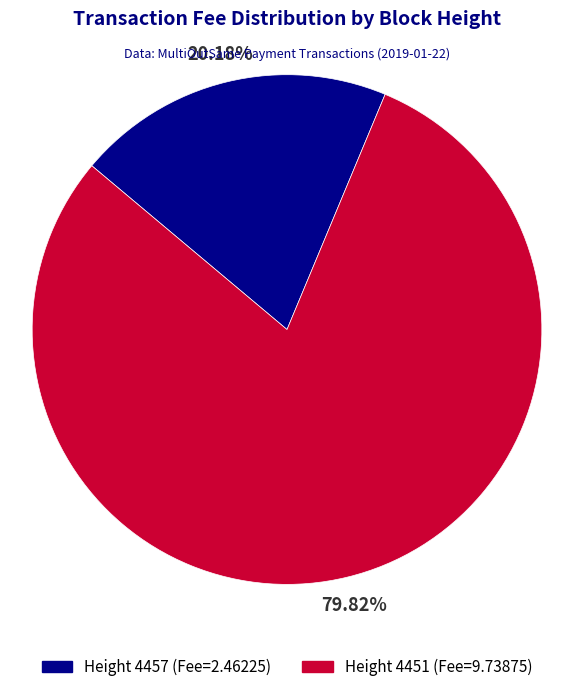

Approximately how many times larger is the value at Height 4451 (Fee=9.73875) compared to Height 4457 (Fee=2.46225)?

4.0